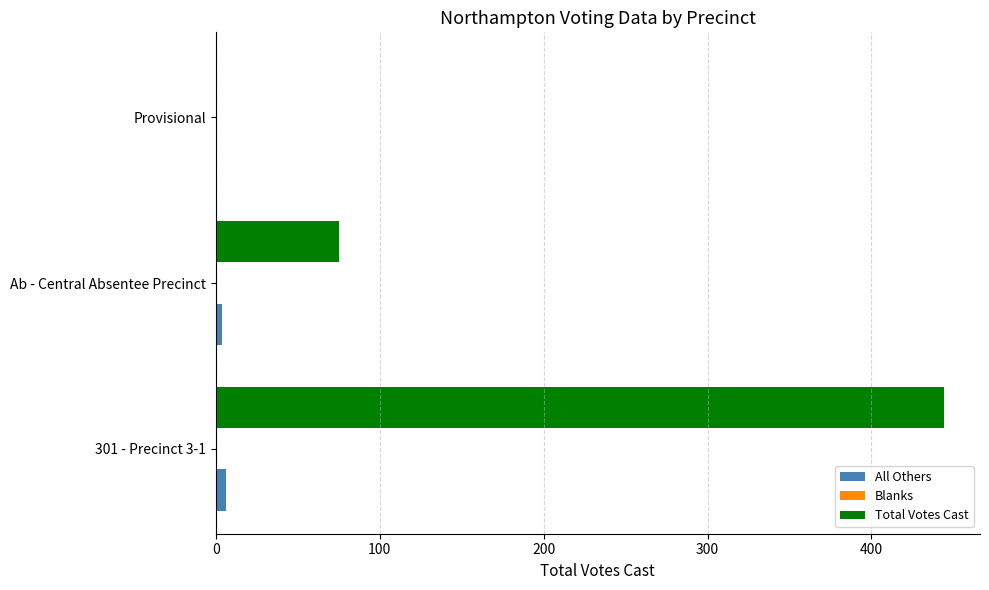

Which series has the largest total across all categories?

Total Votes Cast